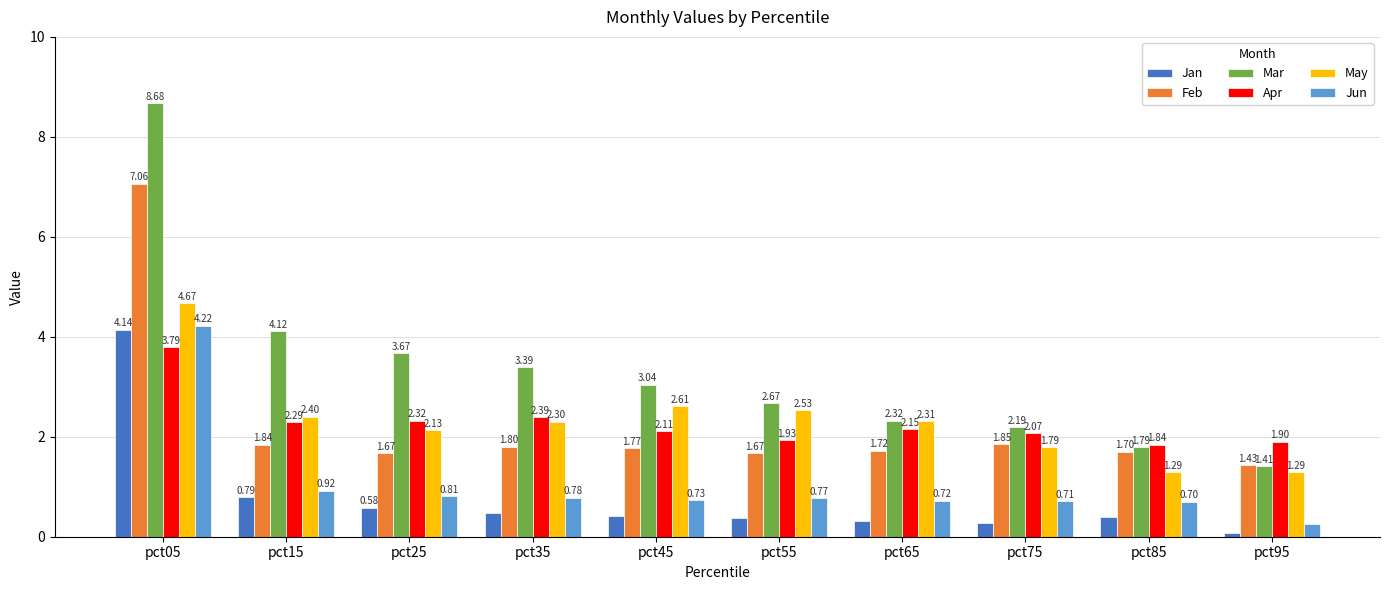

True or false: May has a value of 0.9 at pct25.

False